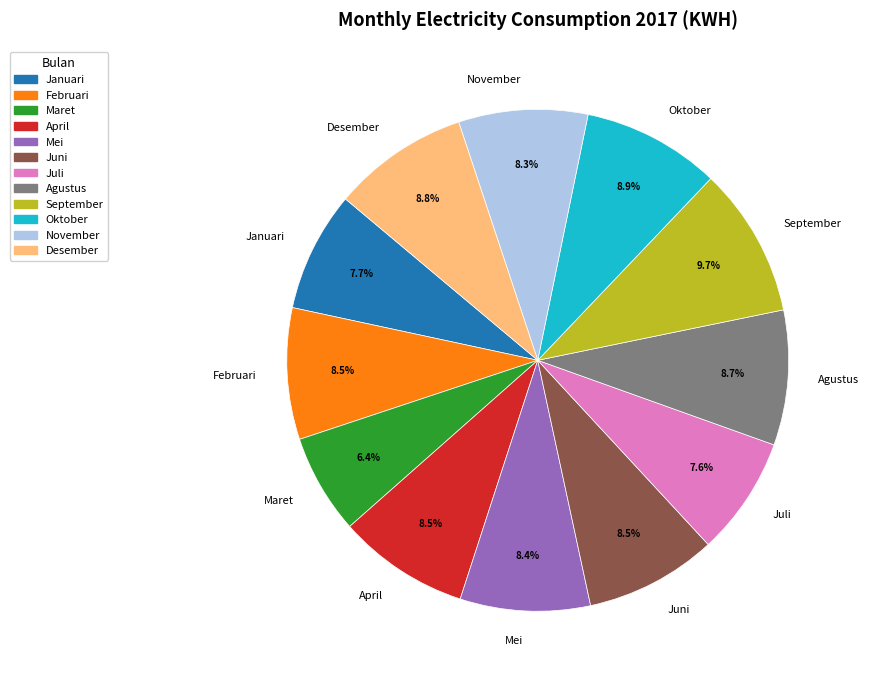

How many segments does this pie chart have?

12